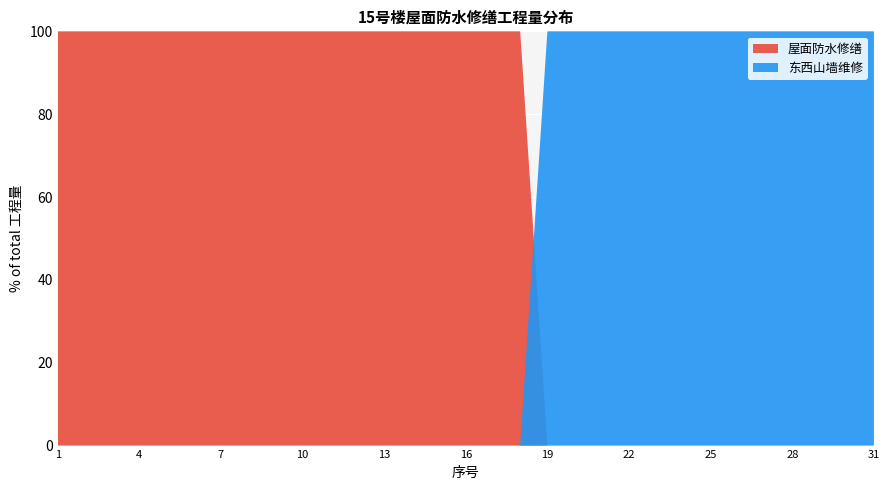

Reading left to right, list all the values displayed in this chart.

屋面防水修缮: 37.5	902.0	37.5	815.0	83.0	815.0	815.0	151.0	125.0	125.0	125.0	902.0	902.0	32.0	32.0	192.0	192.0	38.0	0.0	0.0	0.0	0.0	0.0	0.0	0.0	0.0	0.0	0.0	0.0	0.0	0.0
东西山墙维修: 0.0	0.0	0.0	0.0	0.0	0.0	0.0	0.0	0.0	0.0	0.0	0.0	0.0	0.0	0.0	0.0	0.0	0.0	258.0	2.0	210.2	210.2	210.2	116.8	30.0	4.0	117.5	30.0	10.2	29.2	2.0